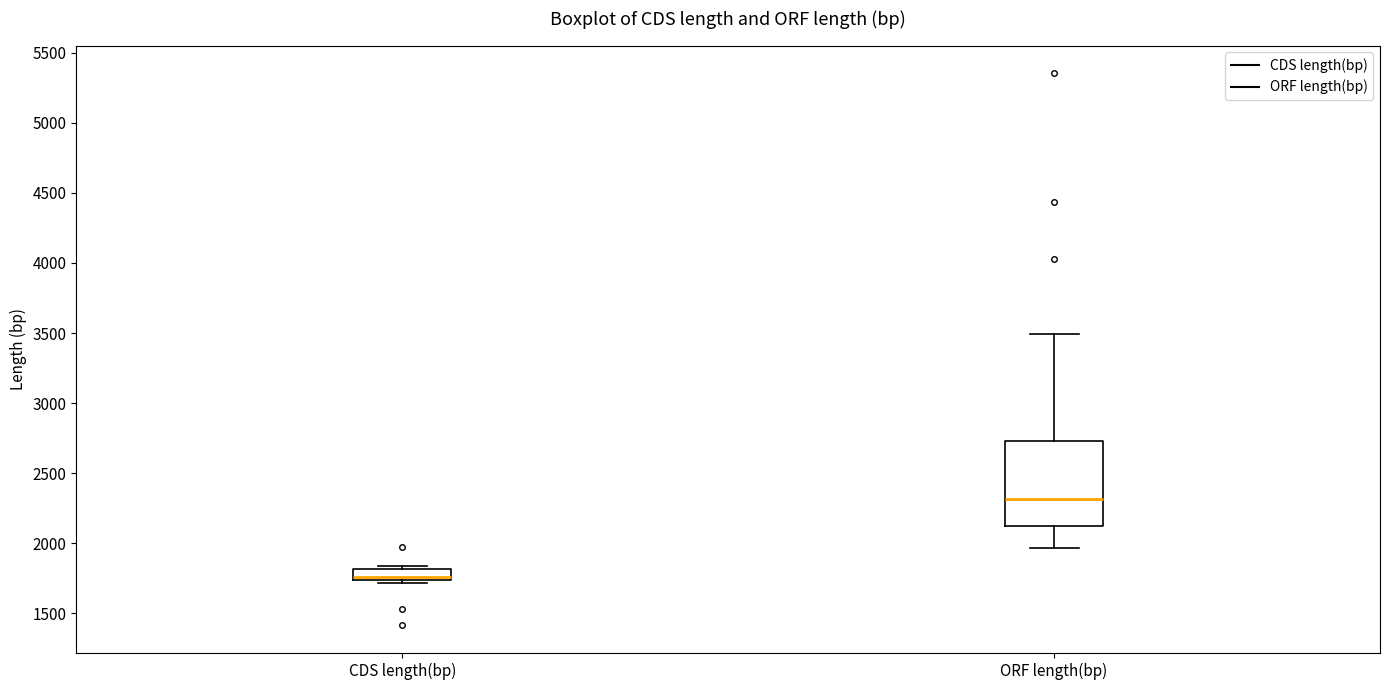

Which box's median line is the highest?

ORF length(bp)